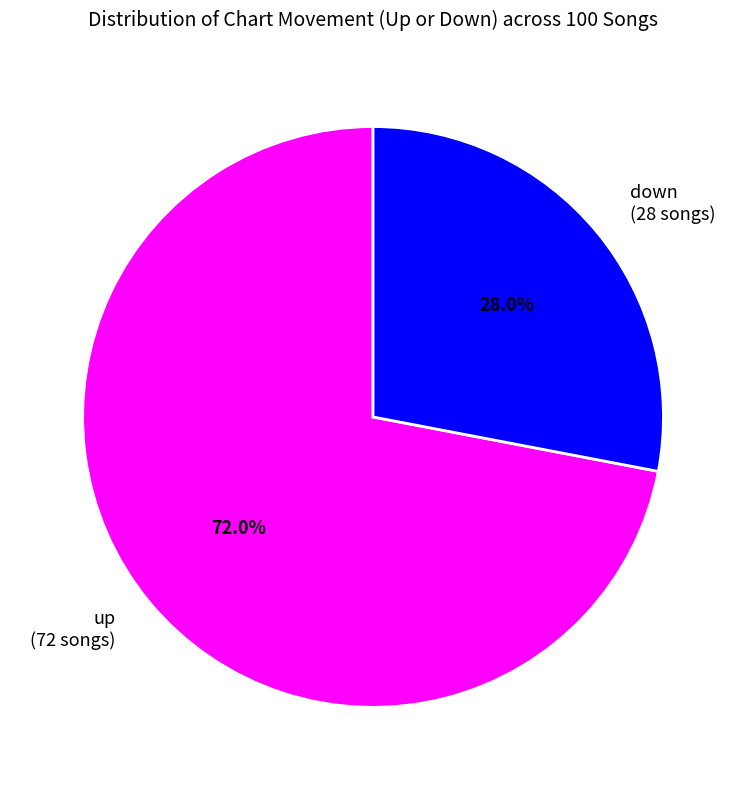

Which slice is the largest?

up